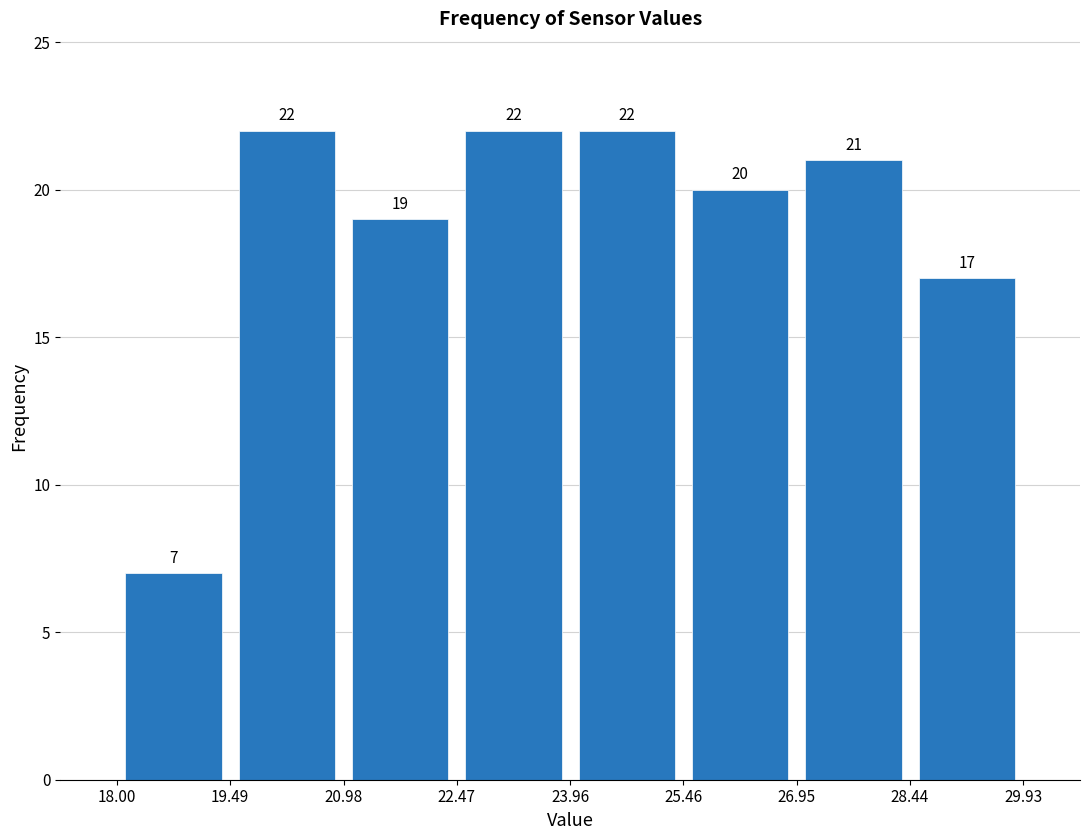

How tall is the bar that spans 18.00 to 19.49 on the x-axis?

7